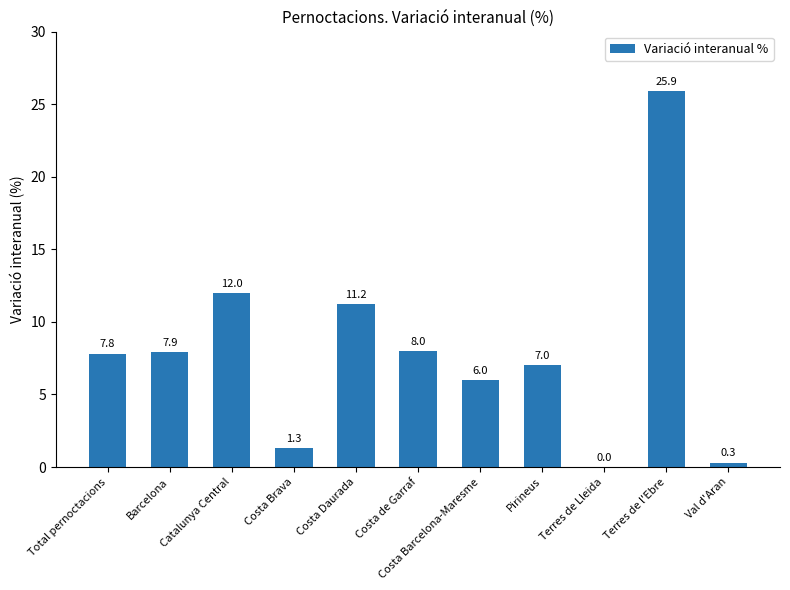

What is the sum of the values at Val d'Aran and Pirineus?

7.3